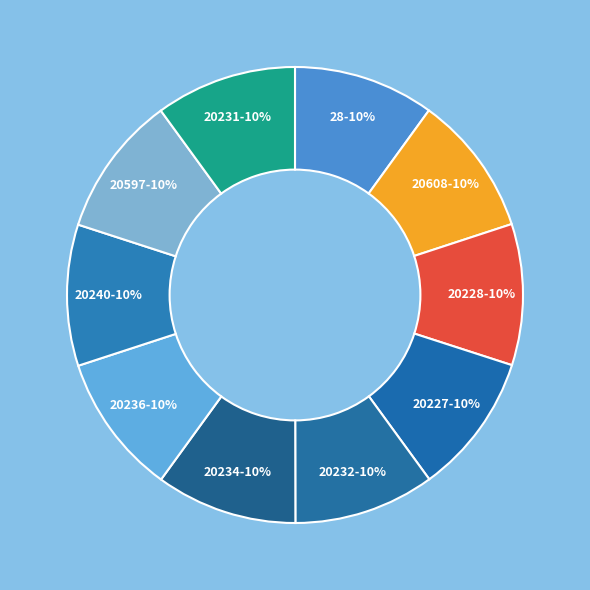

Count the number of slices in the pie.

10